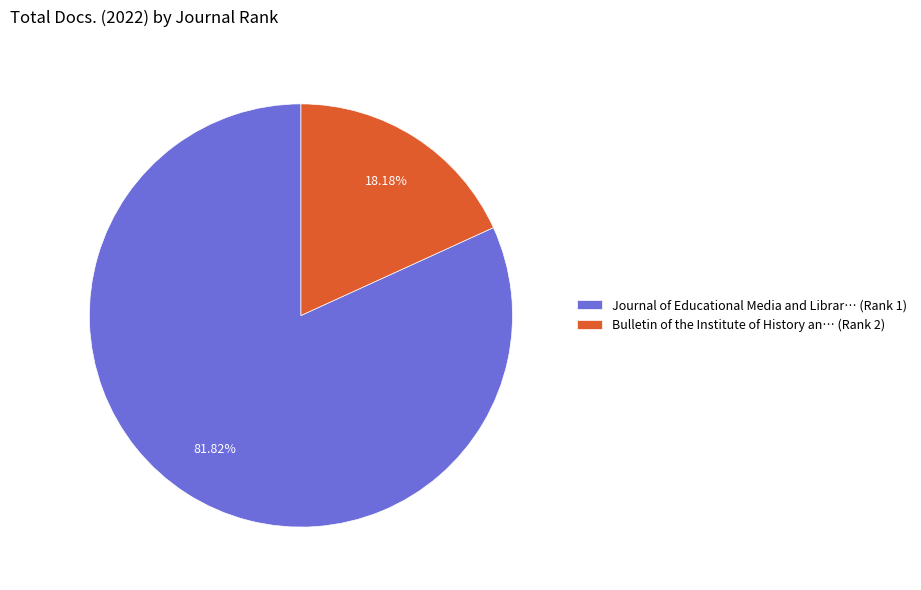

Do Bulletin of the Institute of History an… (Rank 2) and Journal of Educational Media and Librar… (Rank 1) together represent more than half of the pie?

Yes